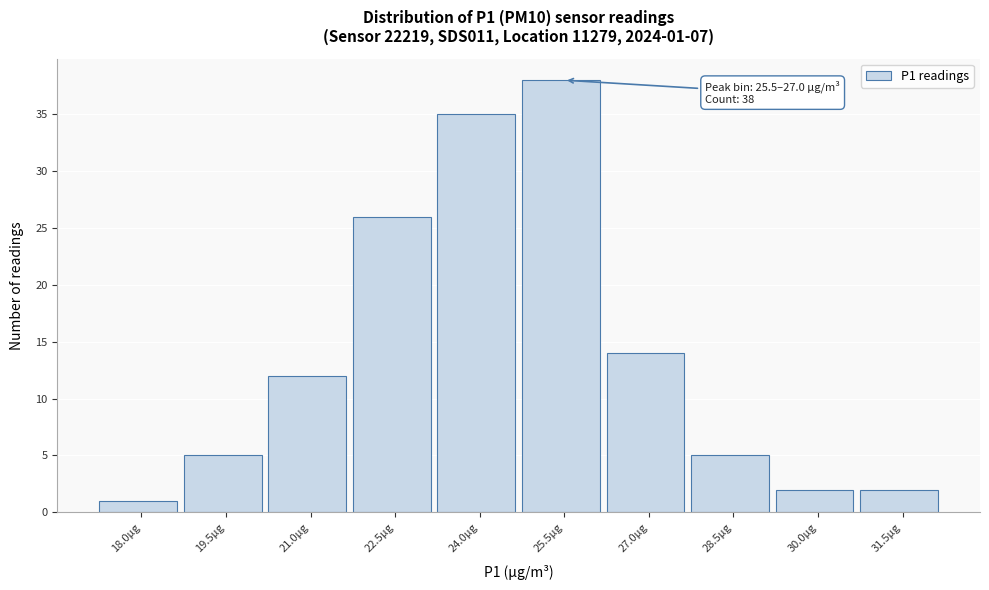

Reading left to right, transcribe all the data shown in this chart.

1	5	12	26	35	38	14	5	2	2